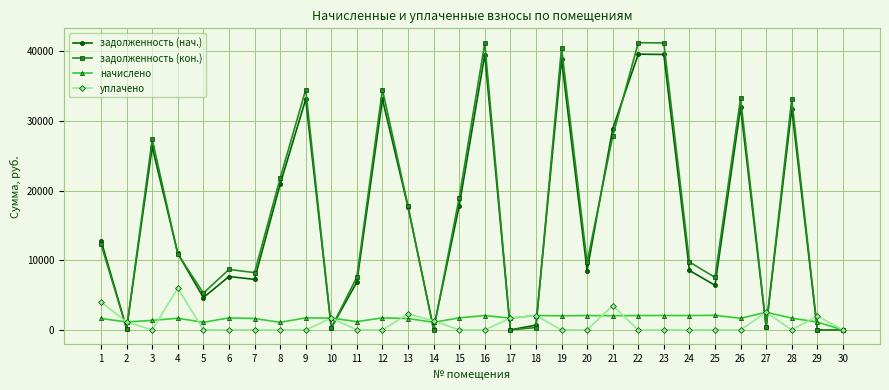

What is the sum of all уплачено values?

28211.7